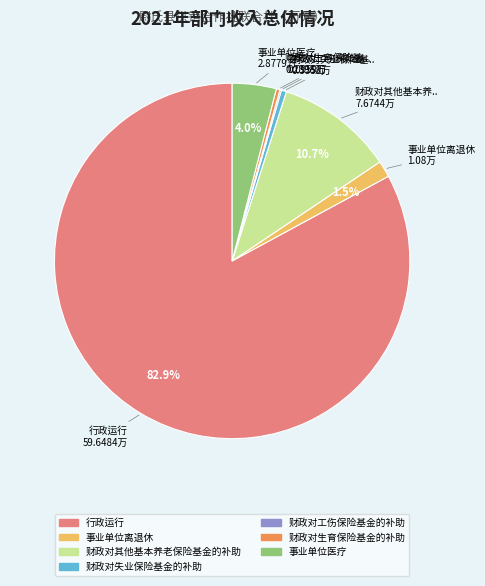

Do 事业单位医疗 and 事业单位离退休 together represent more than half of the pie?

No